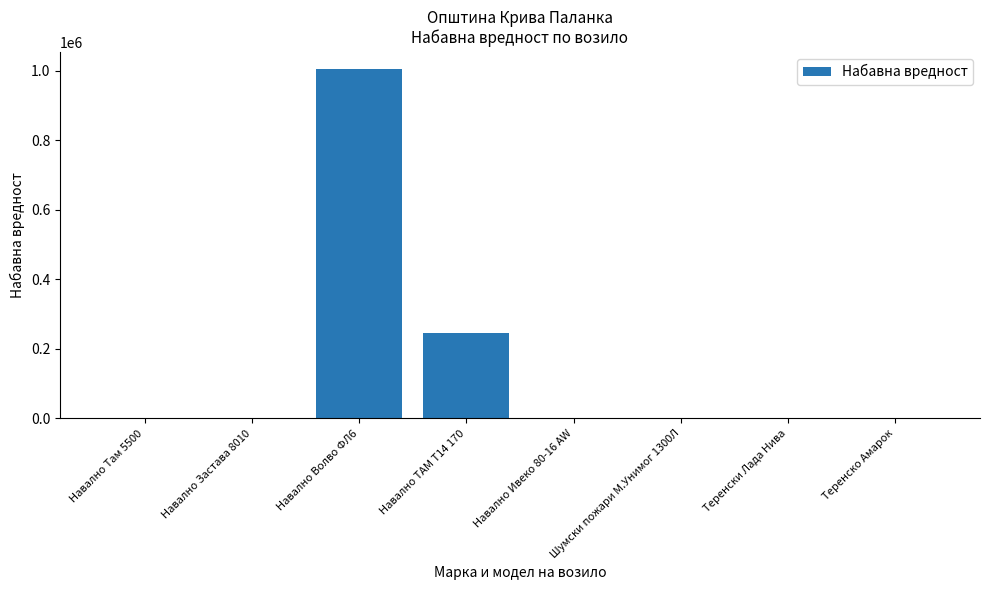

Where is the data nearest to the value 502315?

Навално ТАМ Т14 170